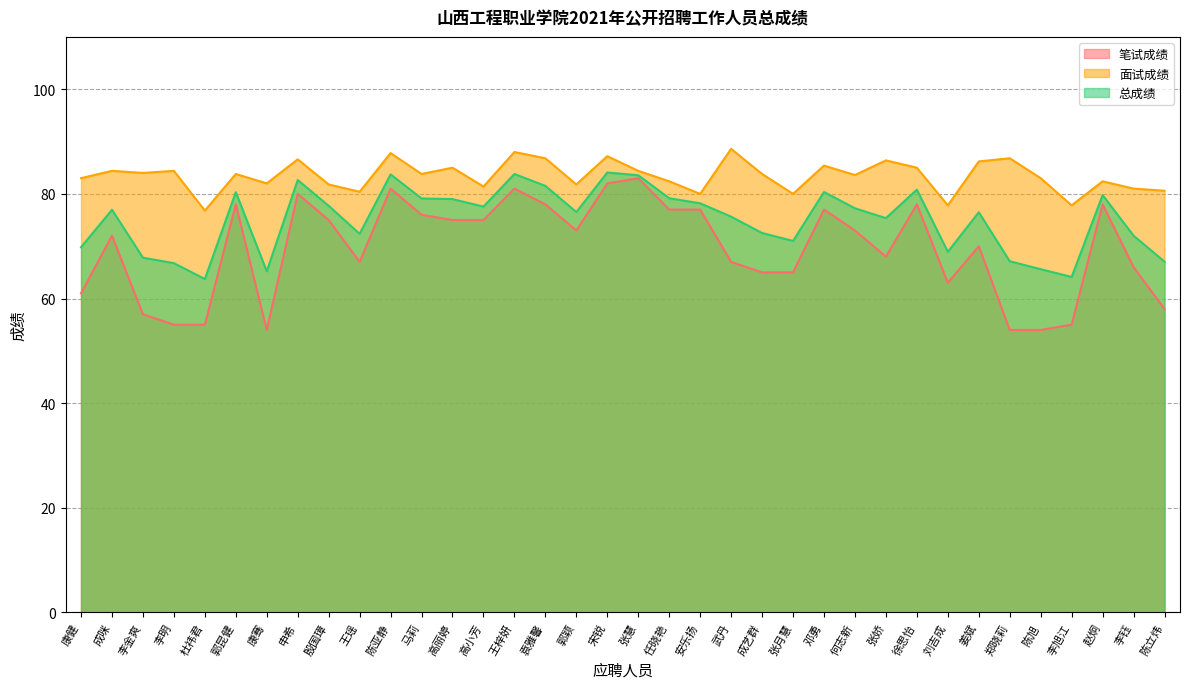

Count the number of categories in the chart.

36